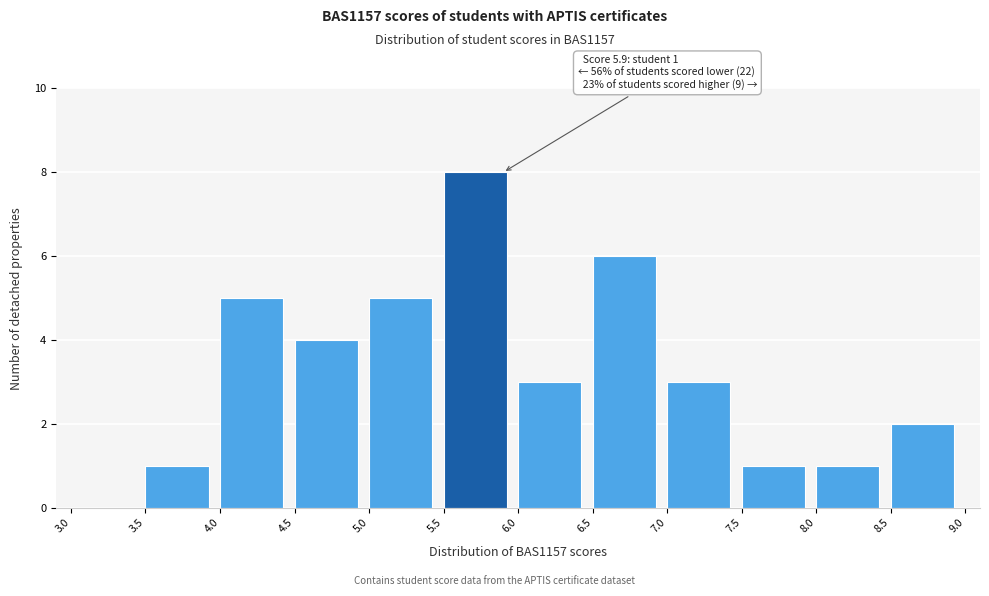

Which range on the x-axis has the tallest bar?

5.5 to 6.0